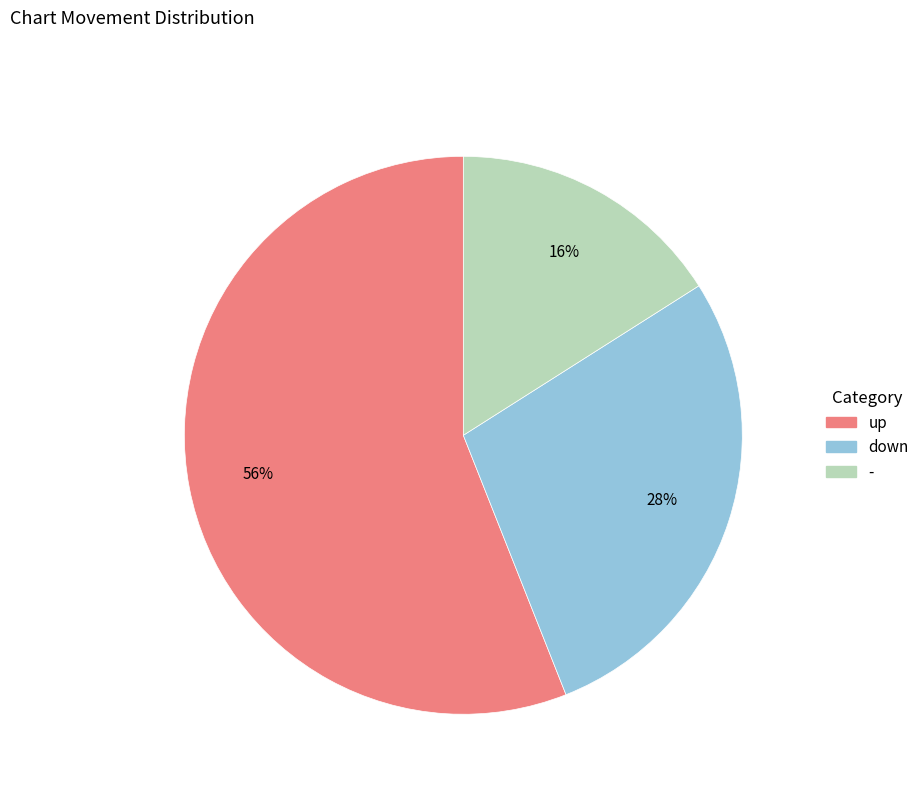

Which has a higher value, - or up?

up